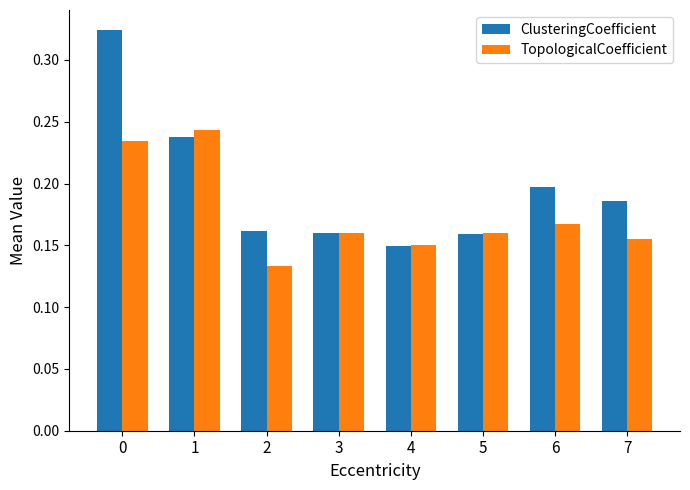

Which category has the lowest value in the ClusteringCoefficient series?

4